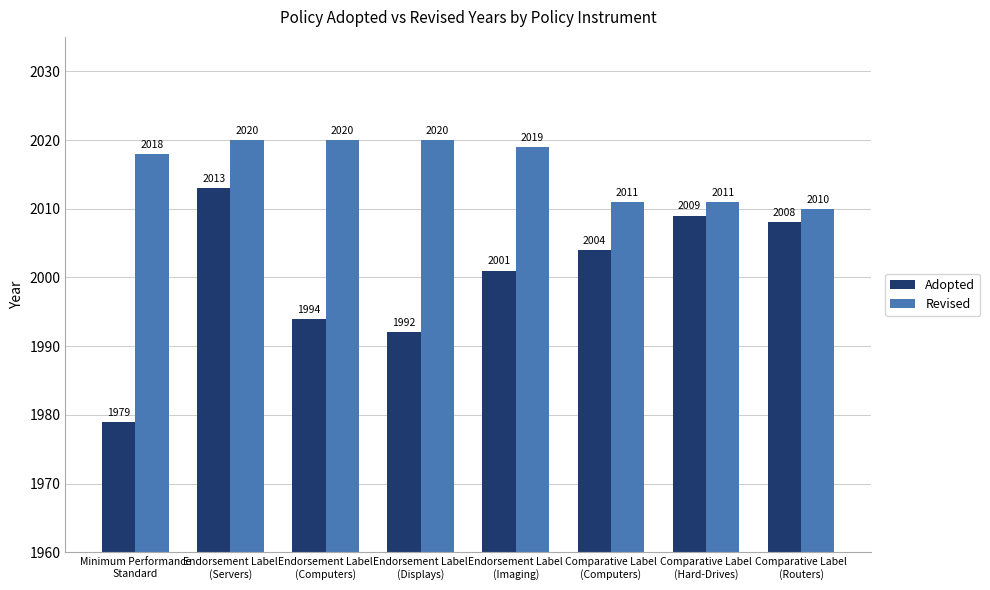

List the series in order of their overall mean, highest first.

Revised, Adopted